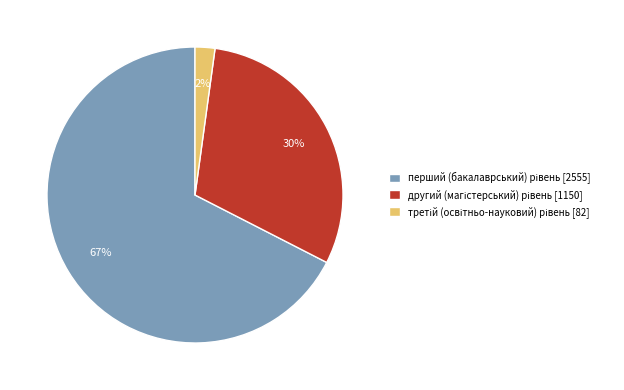

To the nearest percent, what is the average slice percentage?

33%